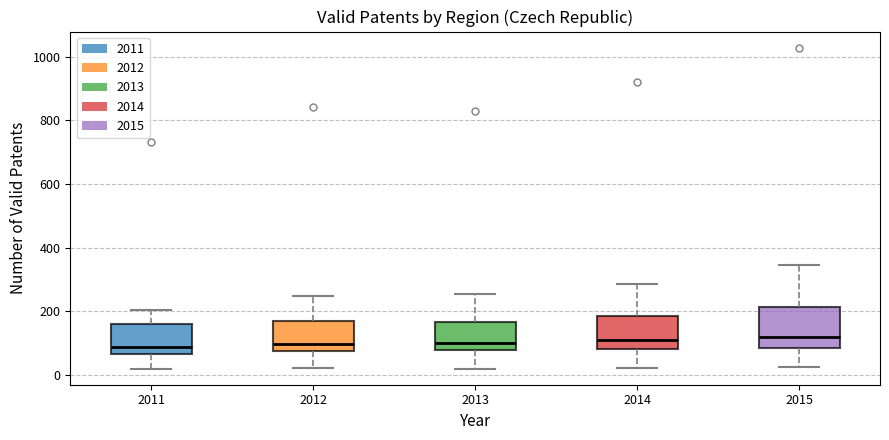

Where is the lower edge of the box at x = 2014 on the y-axis? The values are not printed on the chart, so give them approximately, as read against the axis.

80